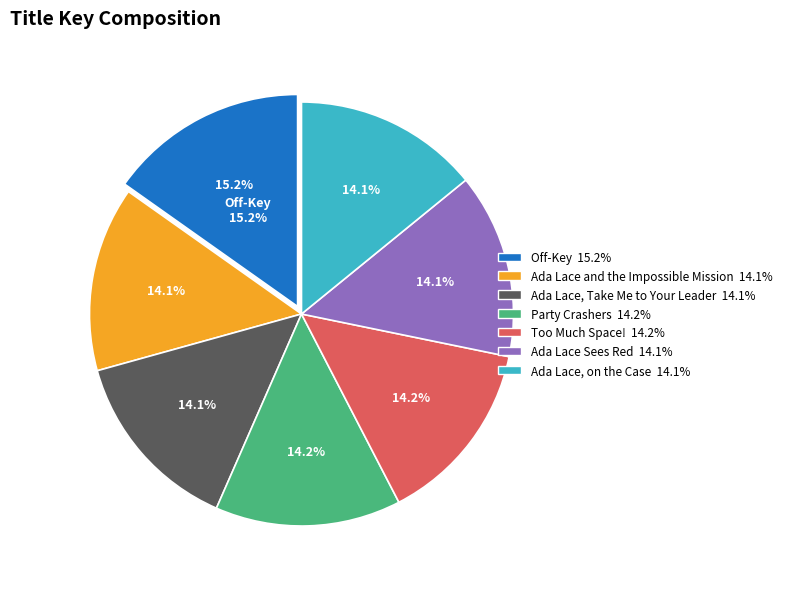

How many slices are in this pie chart?

7